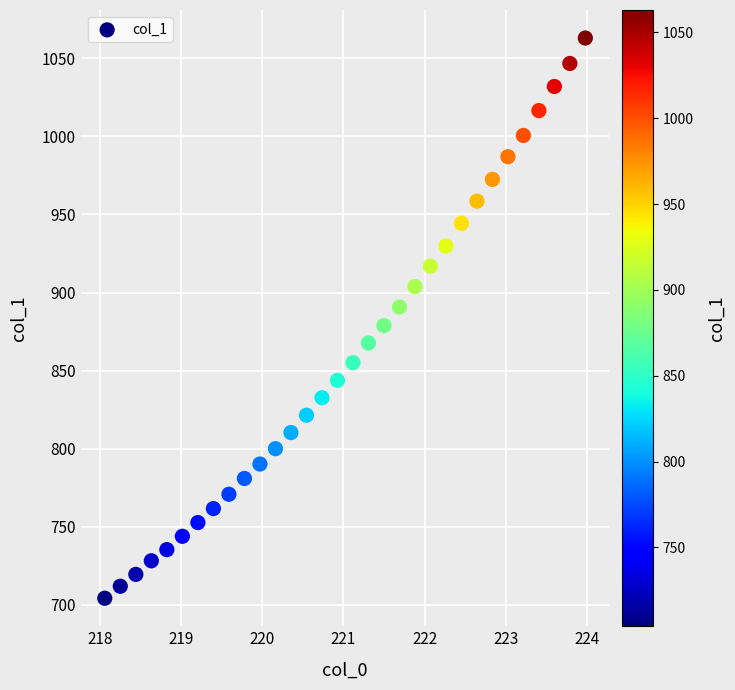

What is the range of Y values (max minus min)?

359.0